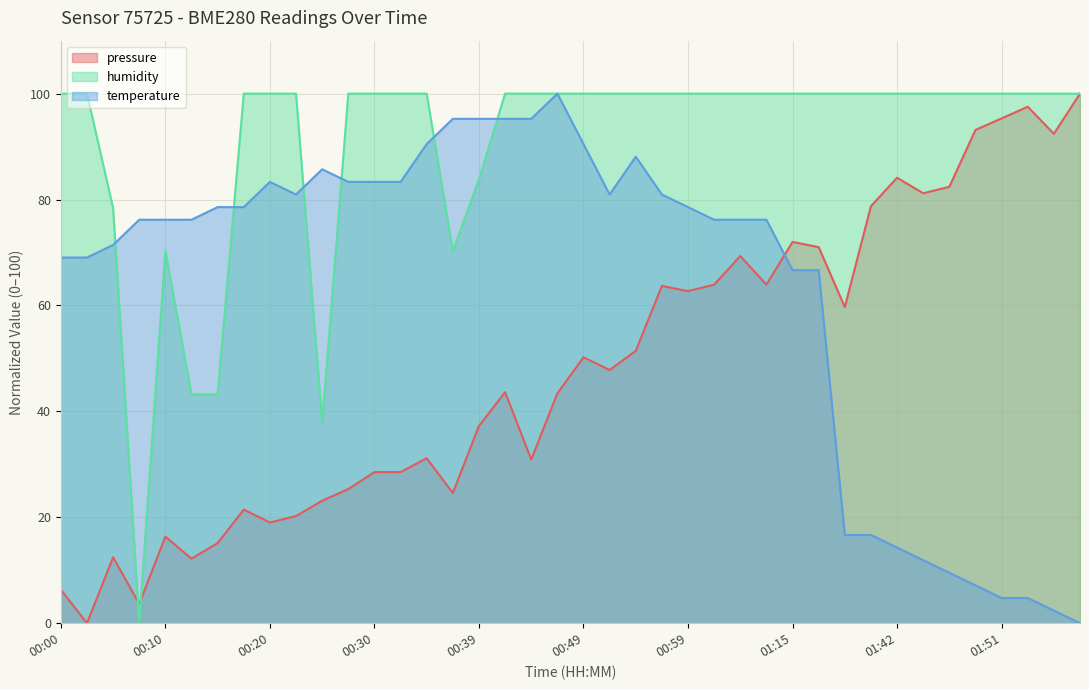

What is the difference between the highest and lowest values at 00:10?

59.8